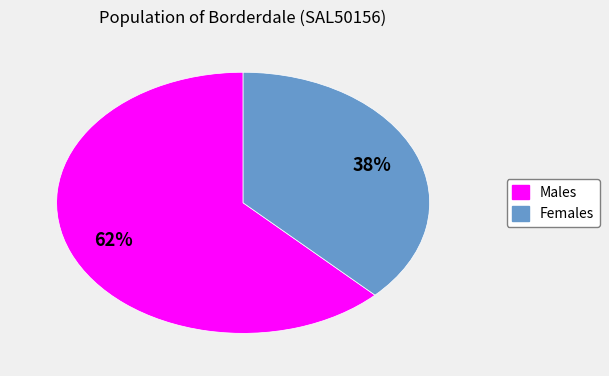

How many slices are in this pie chart?

2